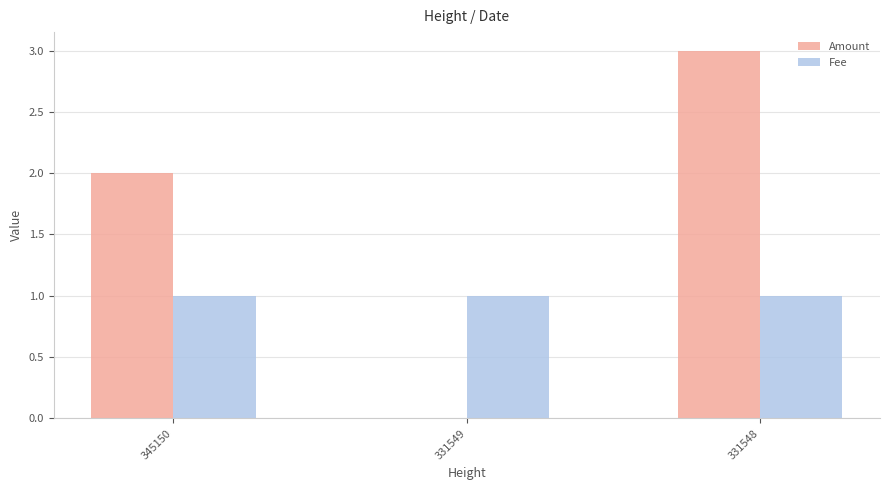

True or false: Fee has a value of 1.0 at 331548.

True